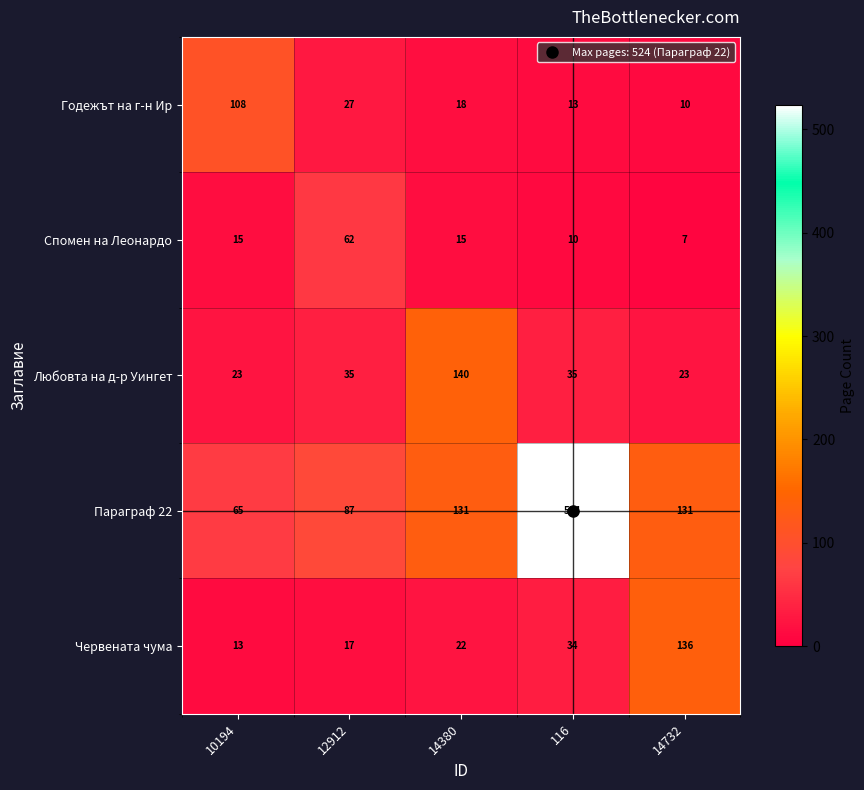

Which series has the largest range (max minus min)?

Параграф 22